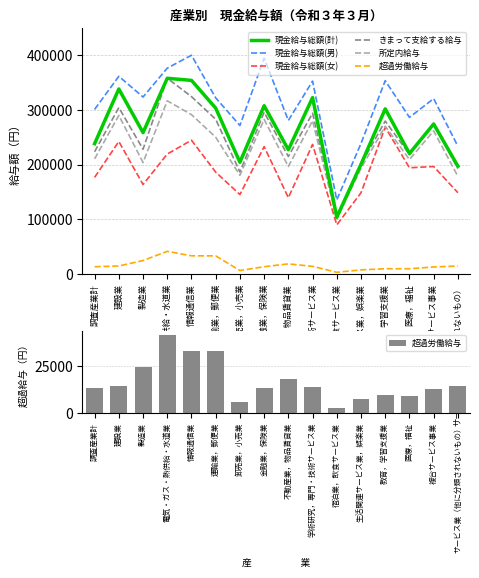

Rank the categories by 現金給与総額(女) value from highest to lowest.

教育，学習支援業, 情報通信業, 建設業, 学術研究，専門・技術サービス業, 金融業，保険業, 電気・ガス・熱供給・水道業, 複合サービス事業, 医療，福祉, 運輸業，郵便業, 調査産業計, 製造業, サービス業（他に分類されないもの）, 生活関連サービス業，娯楽業, 卸売業，小売業, 不動産業，物品賃貸業, 宿泊業，飲食サービス業